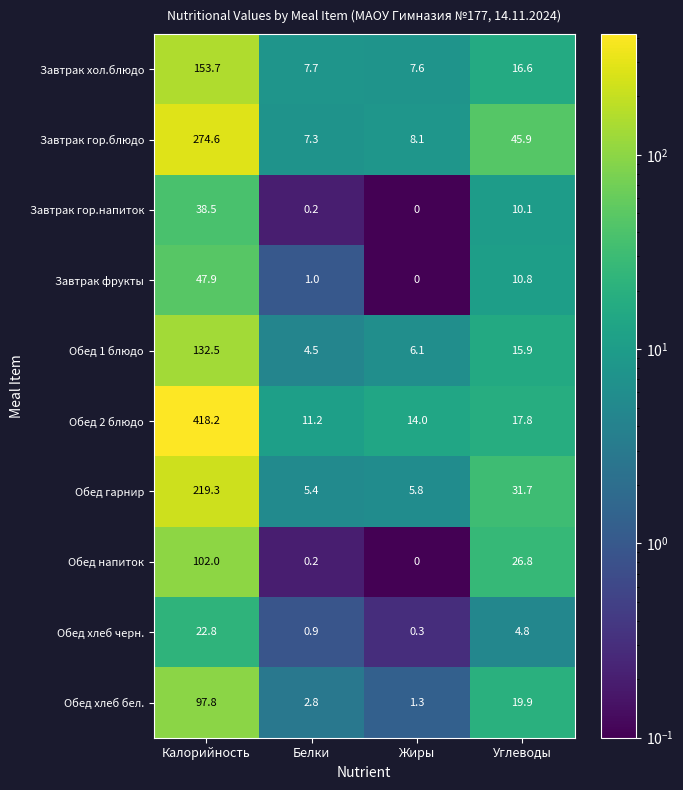

What is the spread (max minus min) of values at Белки?

11.0